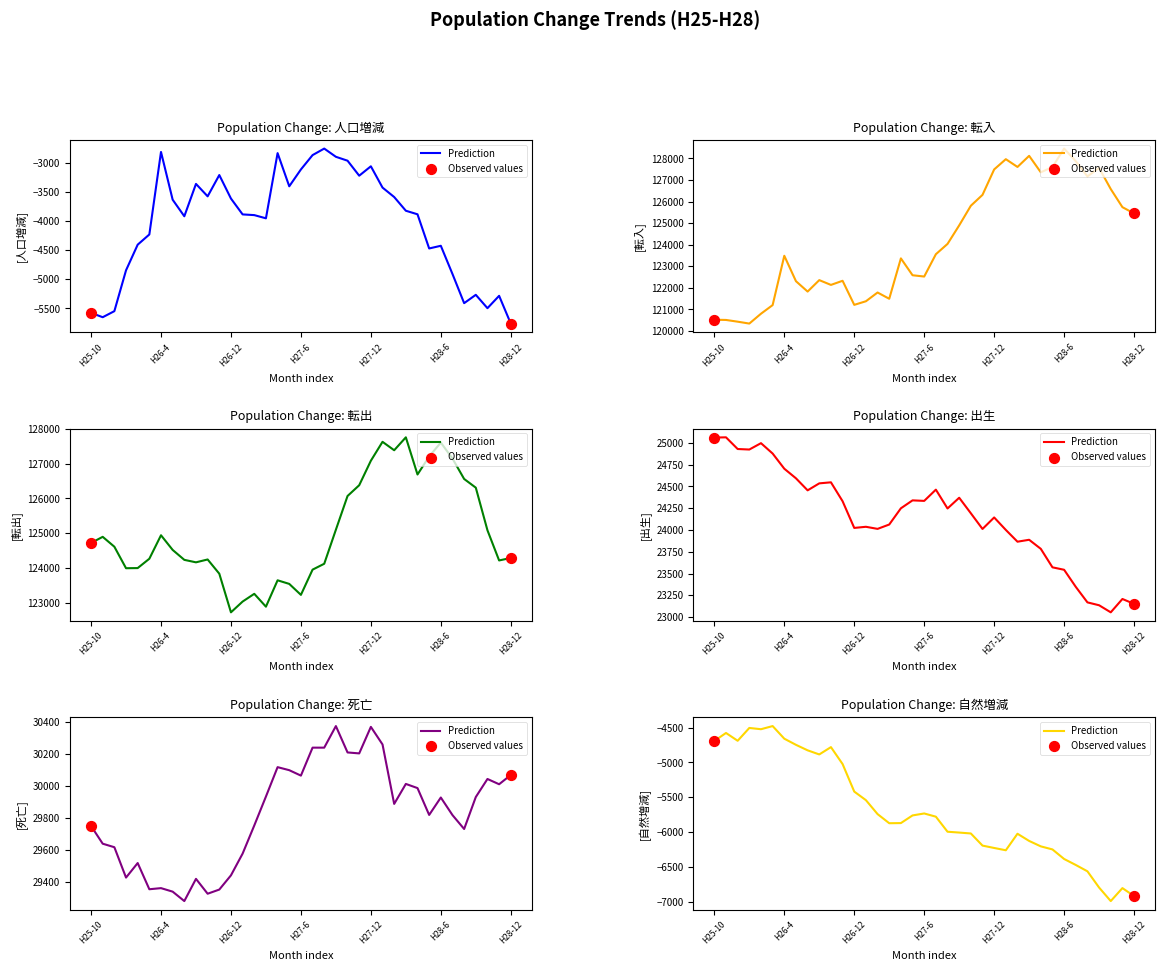

Which series has the widest spread of Y values?

転入